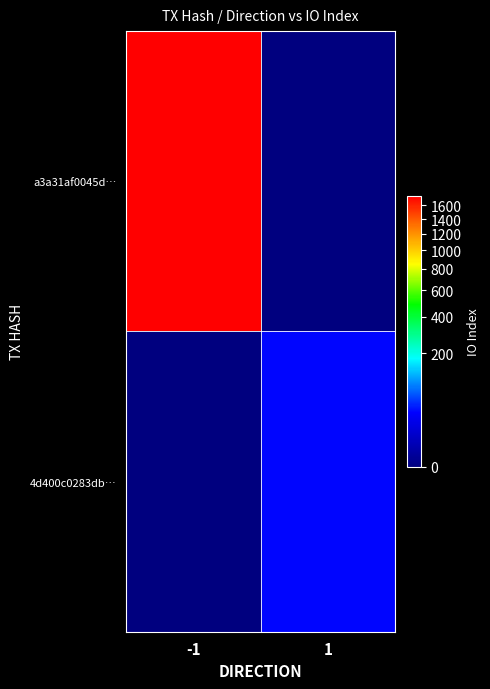

At which category is the sum across all series the highest?

-1